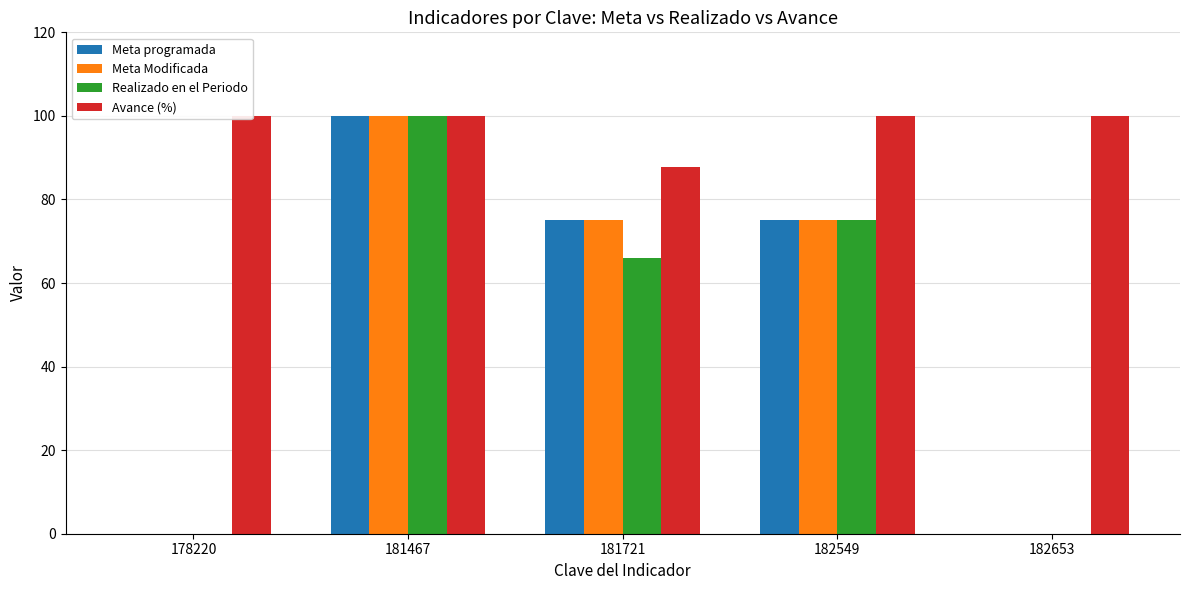

What is the highest value of the Realizado en el Periodo series?

100.0